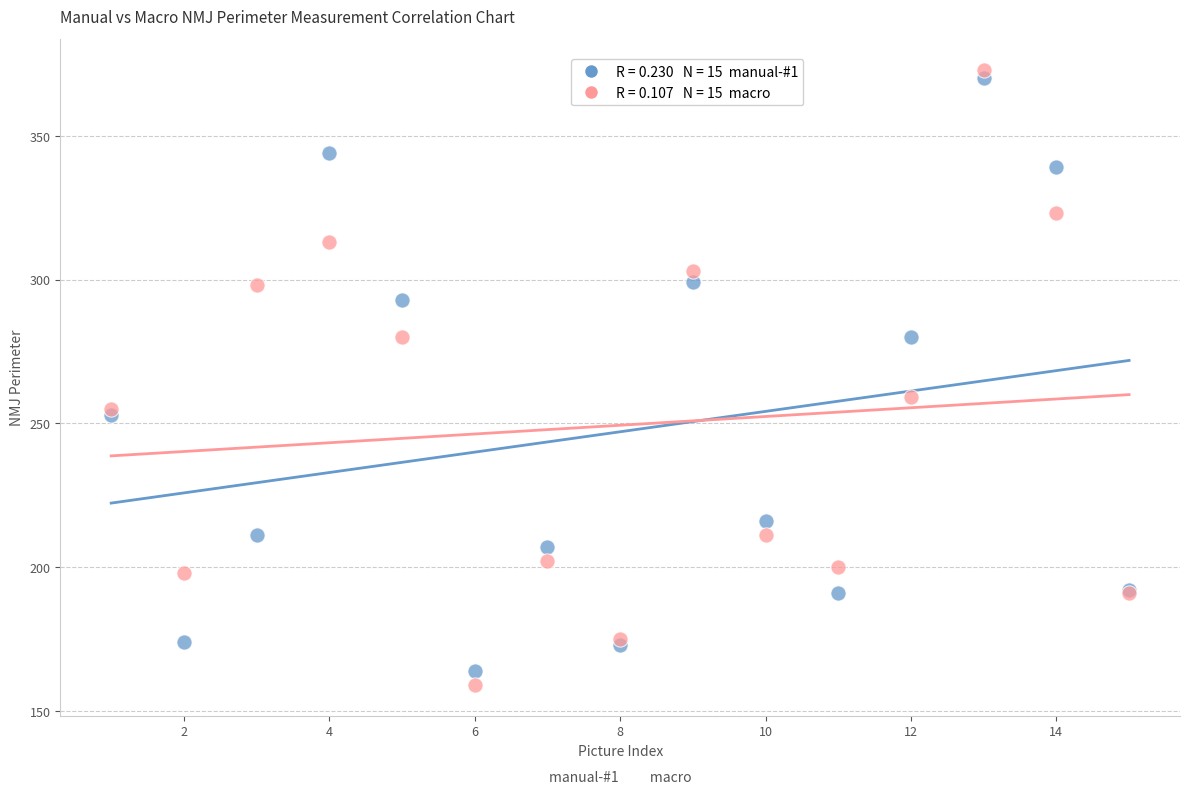

Across all series, what Y value is closest to 266?

259